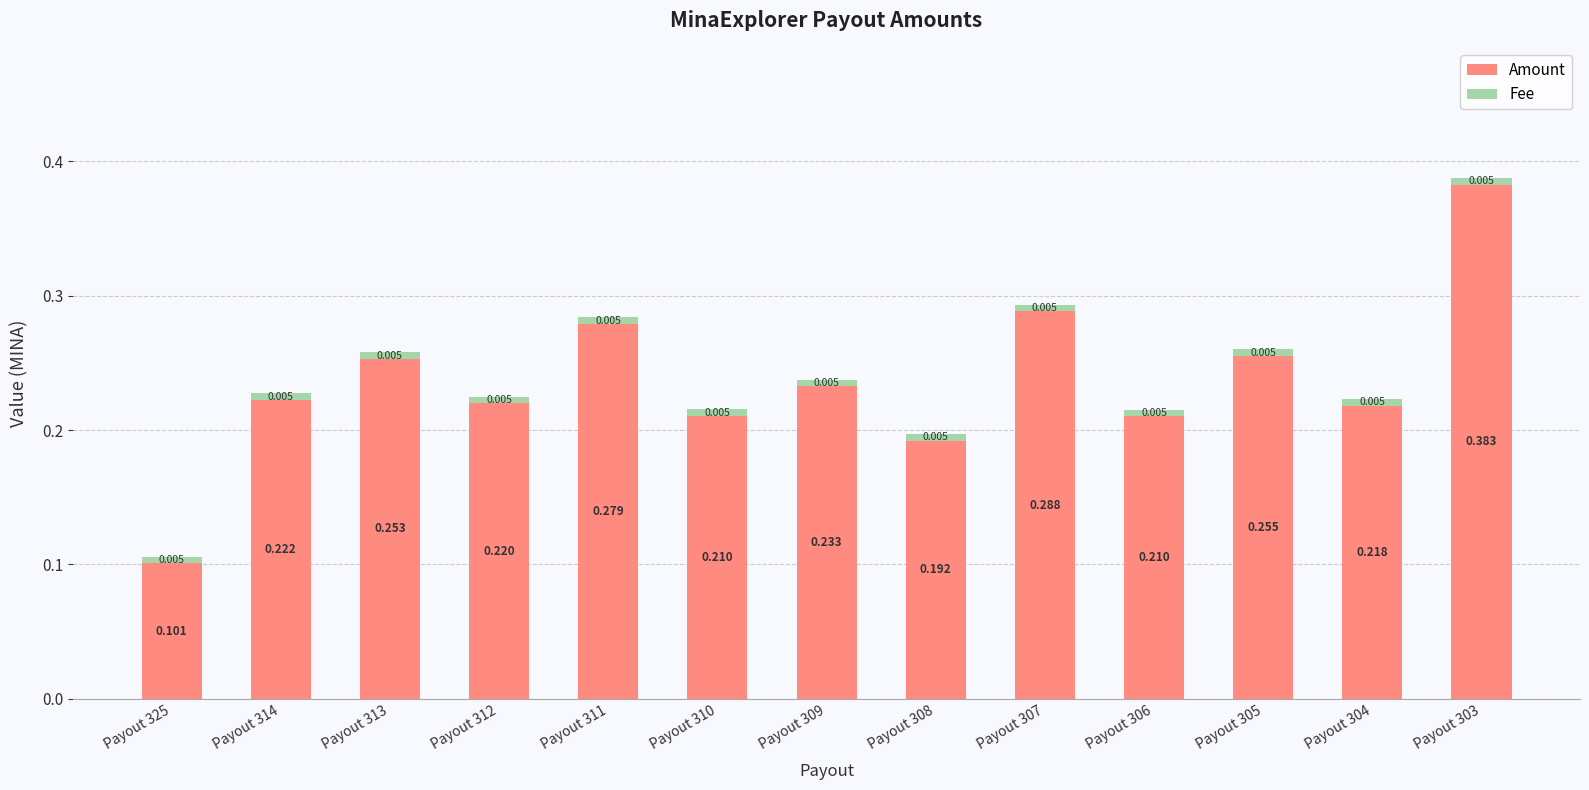

The value of Fee at Payout 307 is 0.0. True or false?

False